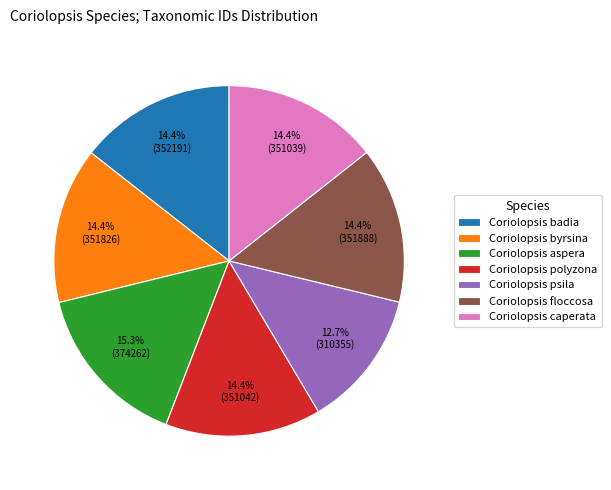

What is the largest slice in the pie chart?

Coriolopsis aspera